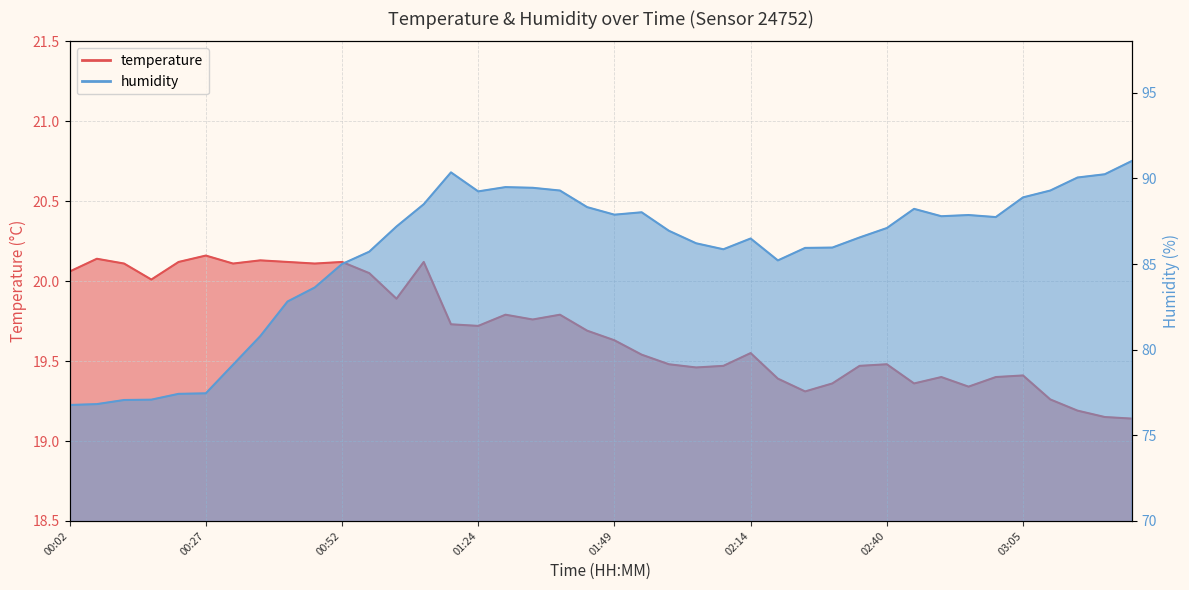

True or false: humidity has more than 1 interior local peaks.

True